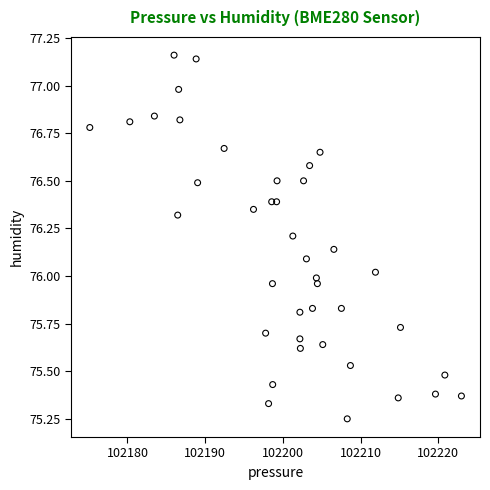

What is the range of X values (max minus min)?

47.8